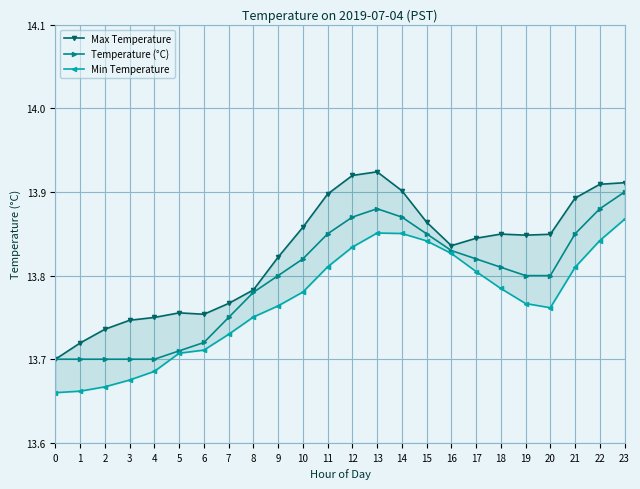

List the series in order of their overall mean, lowest first.

Min Temperature, Temperature (°C), Max Temperature